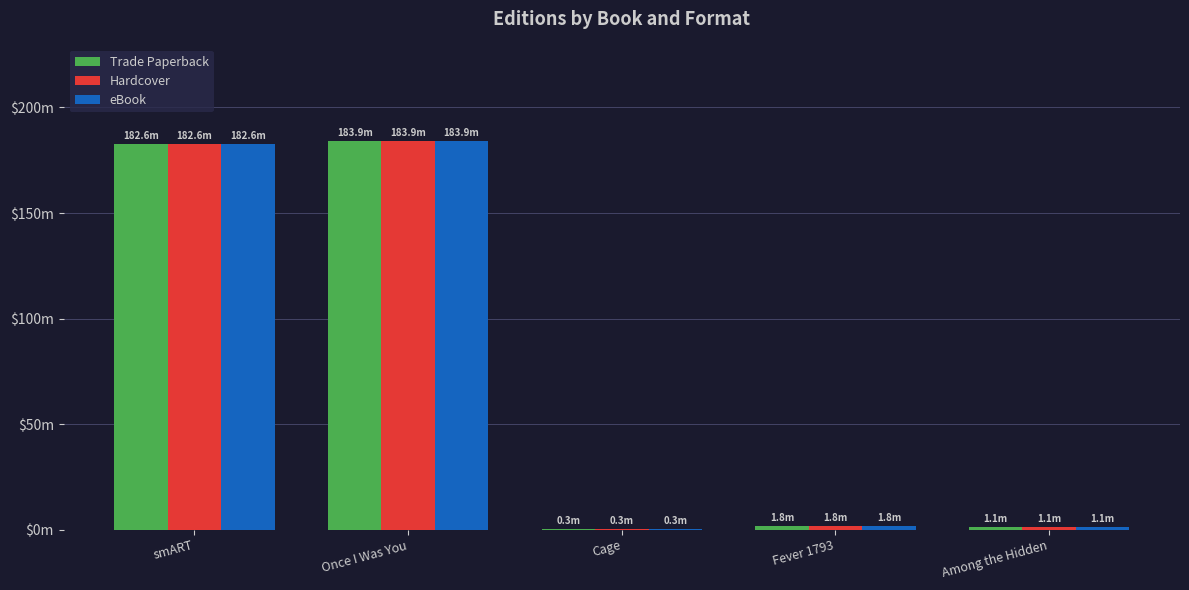

Are the bars horizontal?

No